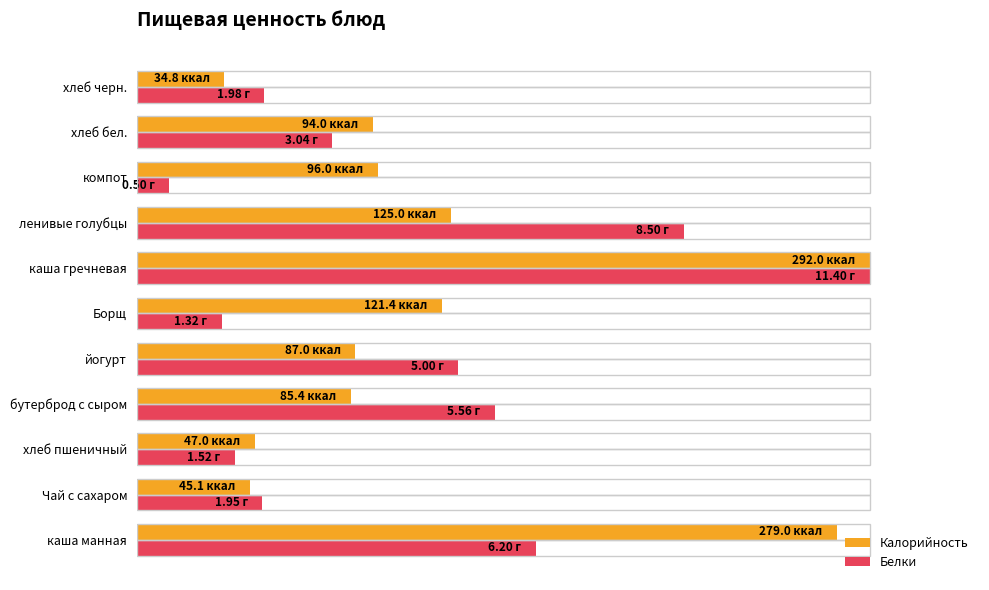

What are all the series names shown in the legend?

Калорийность, Белки